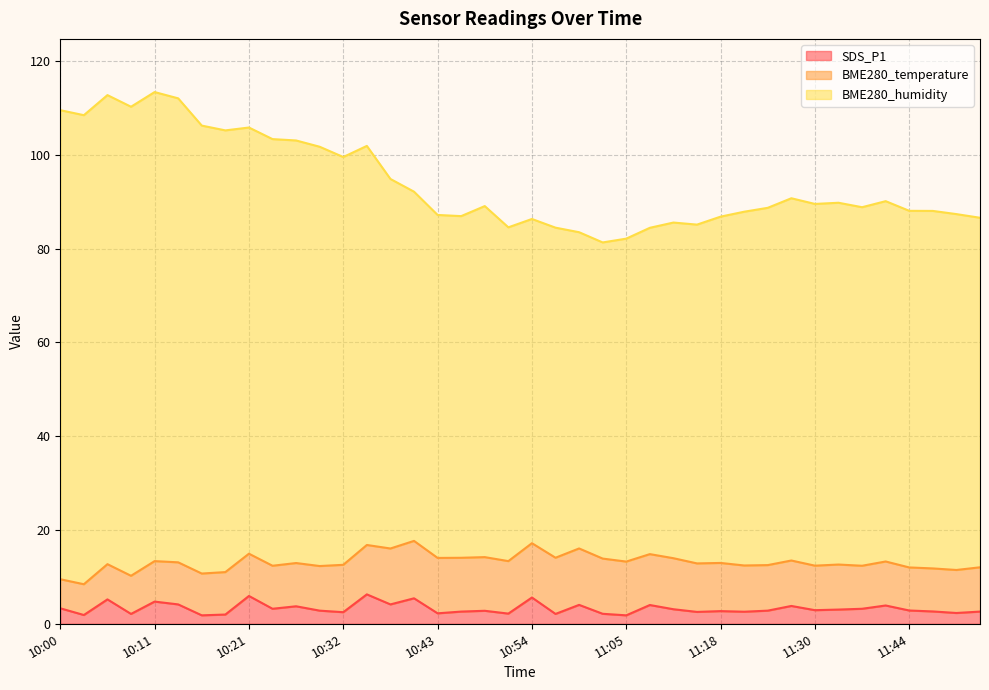

True or false: SDS_P1 has a value of 2.5 at 10:32.

True